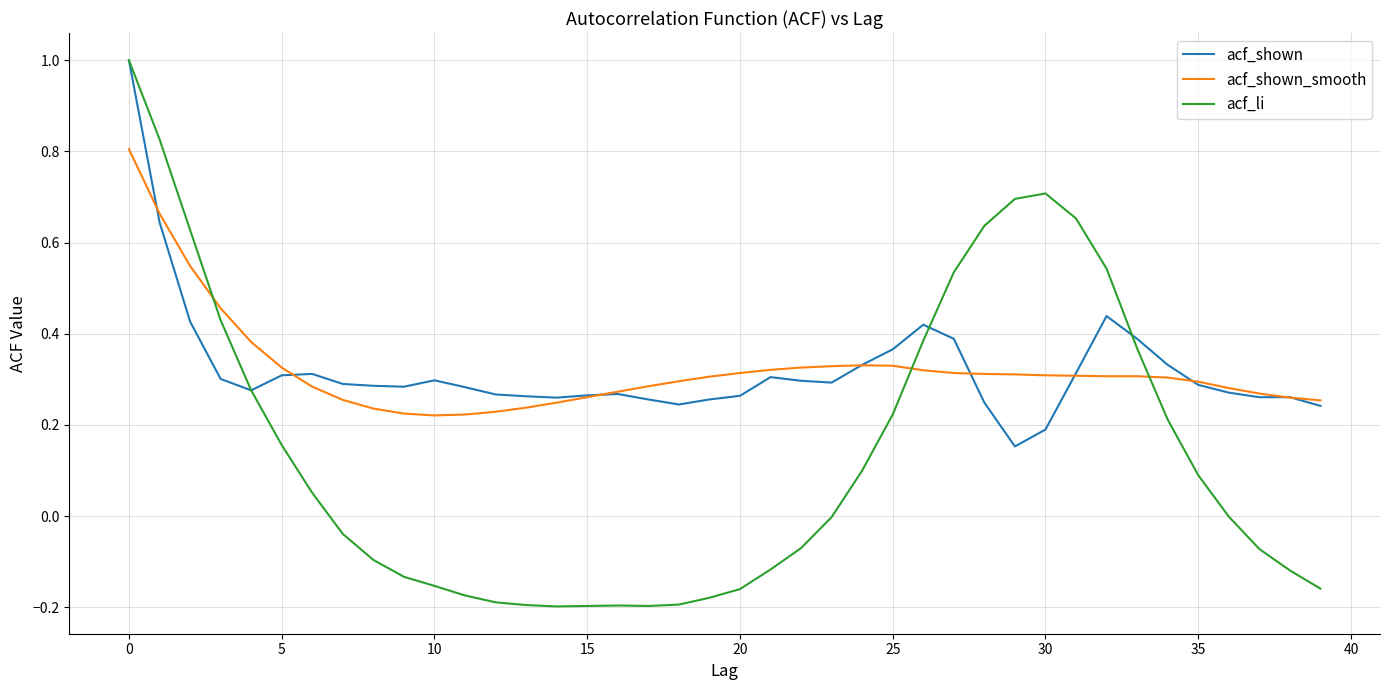

Is this an area chart (filled region under the line)?

No